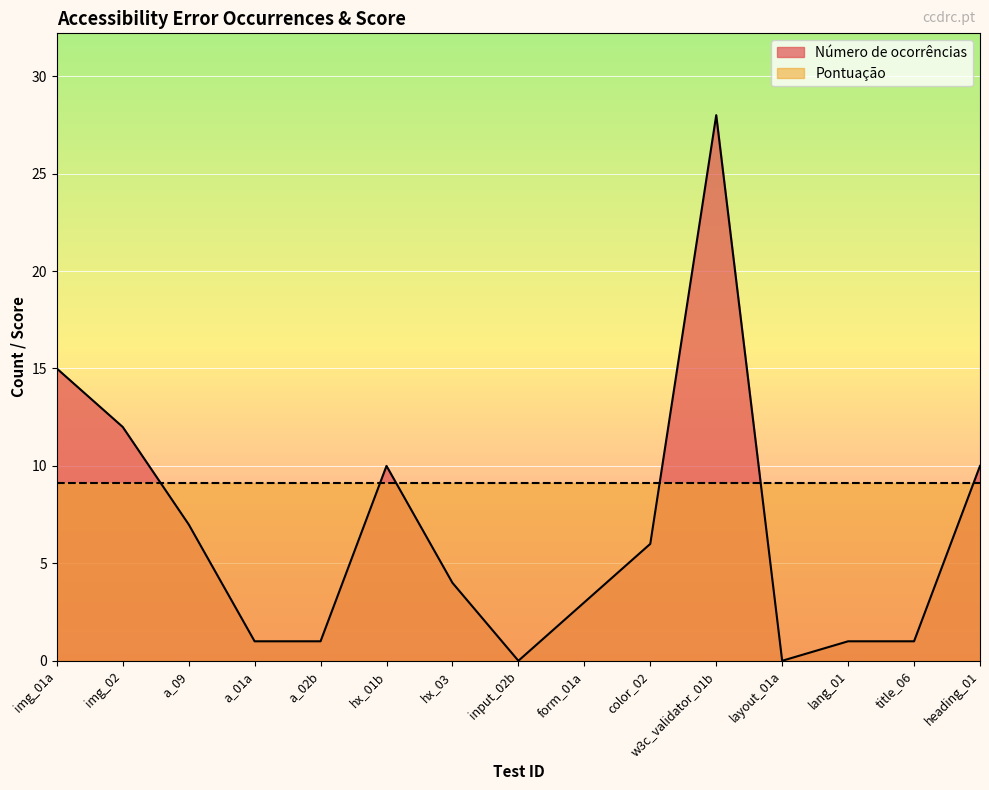

Which has a higher value, heading_01 or hx_01b?

heading_01